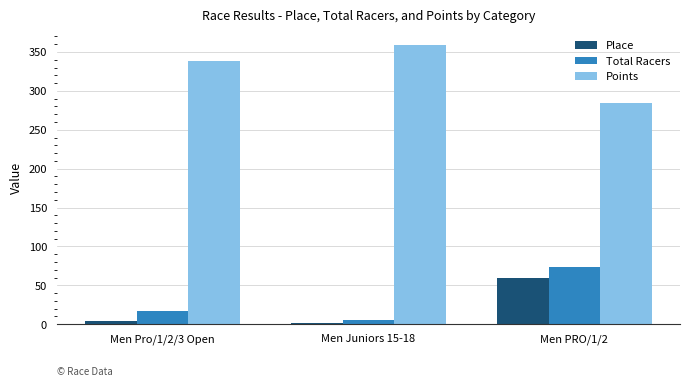

Reading left to right, list all the values displayed in this chart.

Place: 4.0	1.0	60.0
Total Racers: 17.0	6.0	73.0
Points: 338.8	359.4	283.9